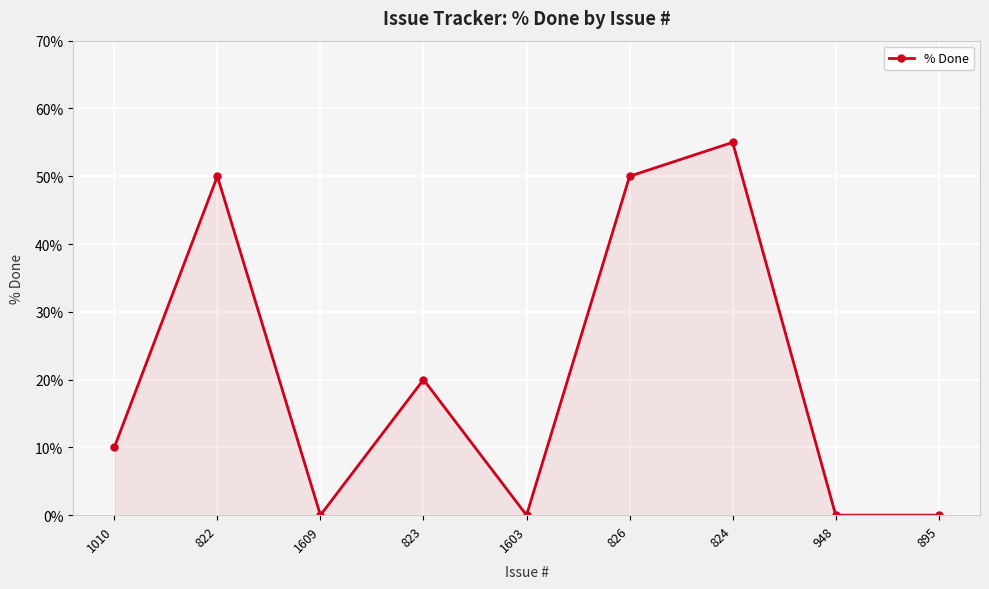

Where is the data nearest to the value 27?

823